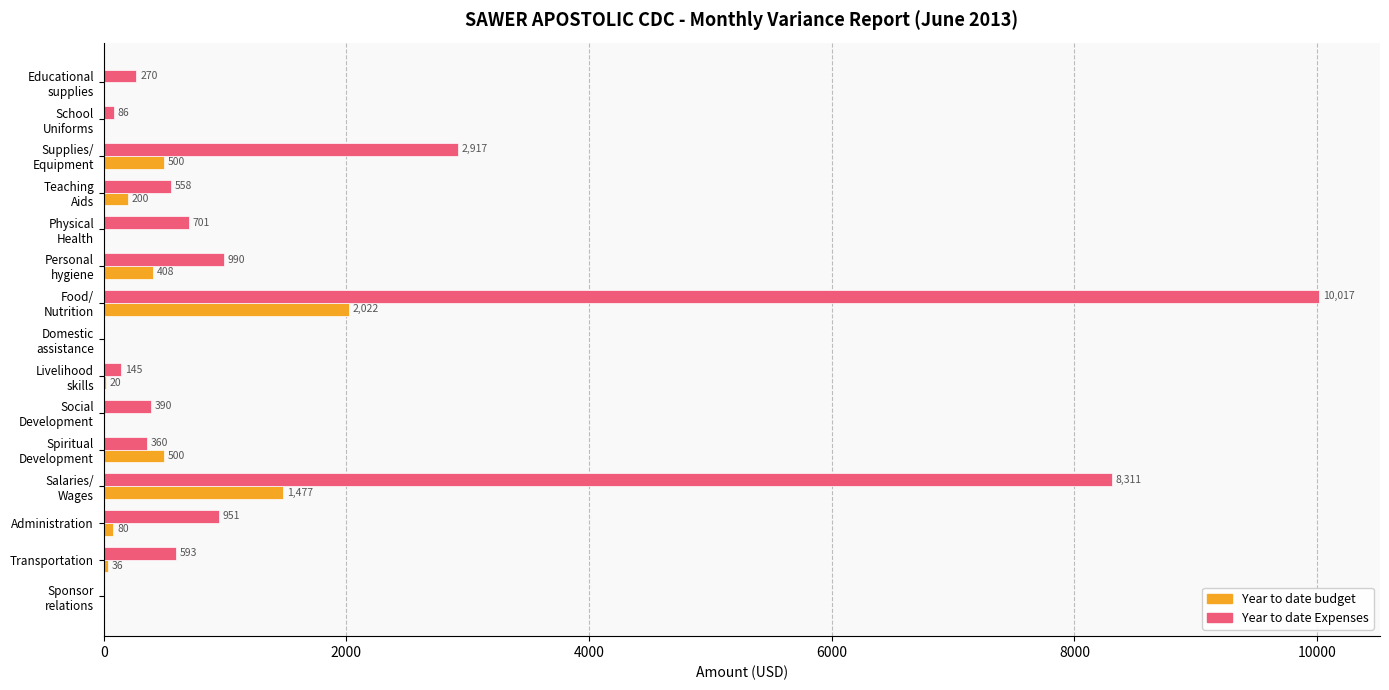

Which series has the largest total across all categories?

Year to date Expenses